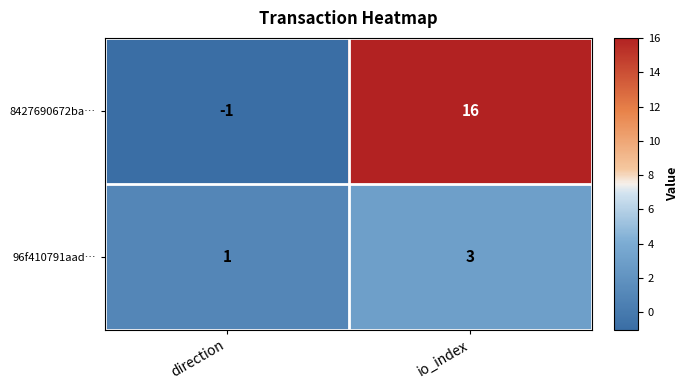

Which label corresponds to the smallest value in the chart?

direction